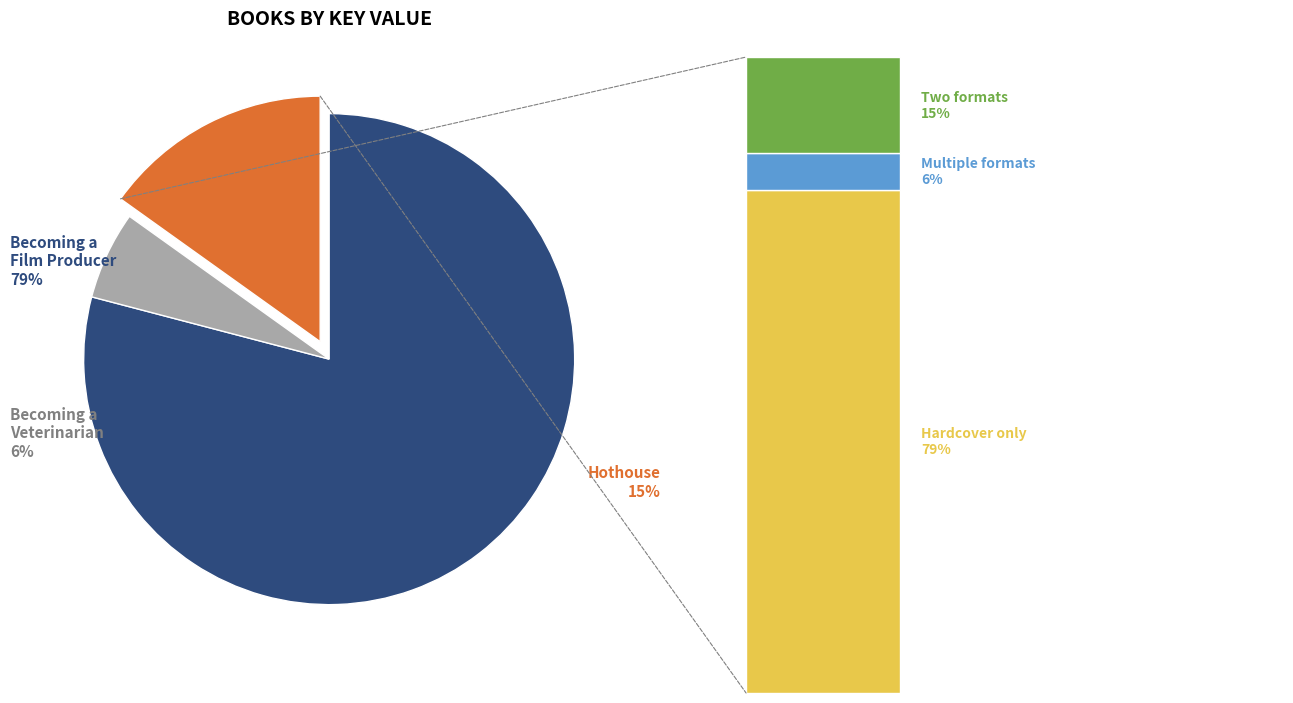

The Hothouse slice represents 20% of the pie. True or false?

False